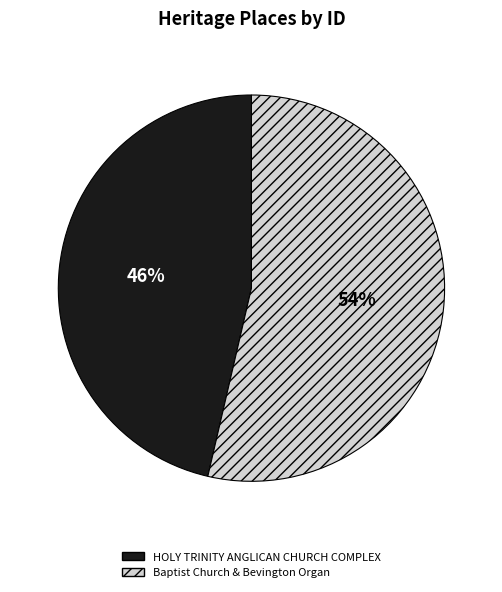

What is the ratio of the value at HOLY TRINITY ANGLICAN CHURCH COMPLEX to the value at Baptist Church & Bevington Organ?

0.9